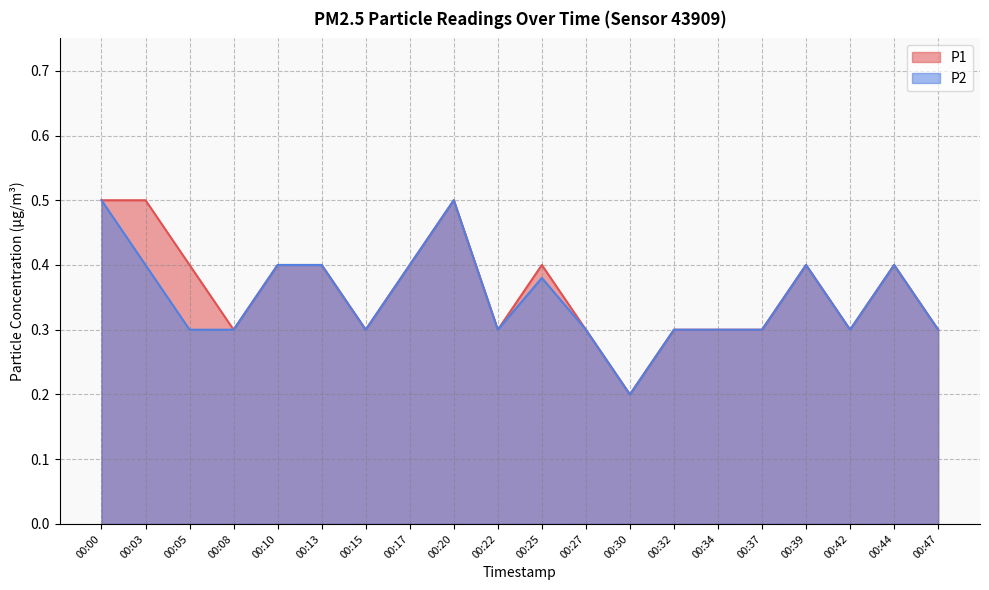

True or false: P2 has a value of 0.2 at 00:20.

False